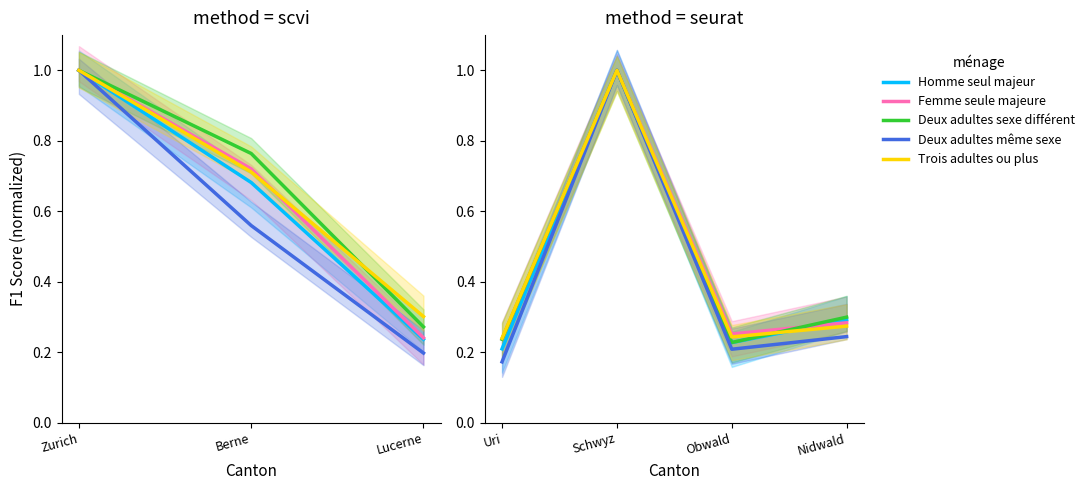

In Trois adultes ou plus, how many points are lower than both neighbors (excluding endpoints)?

1